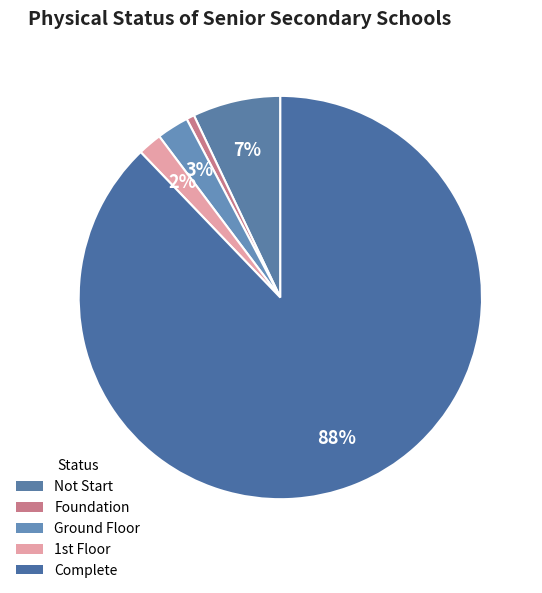

How many segments does this pie chart have?

5